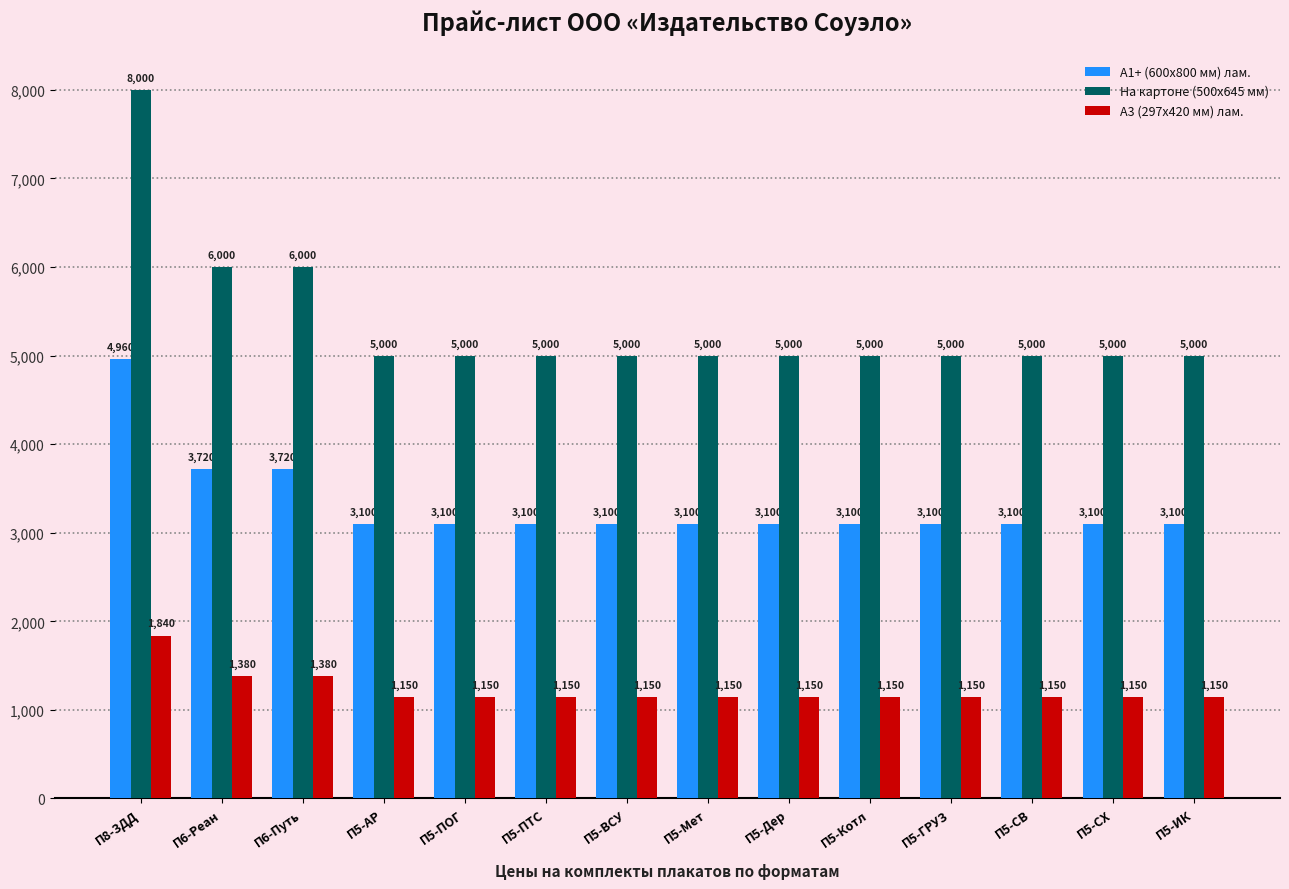

What is the average value of the А1+ (600х800 мм) лам. series?

3321